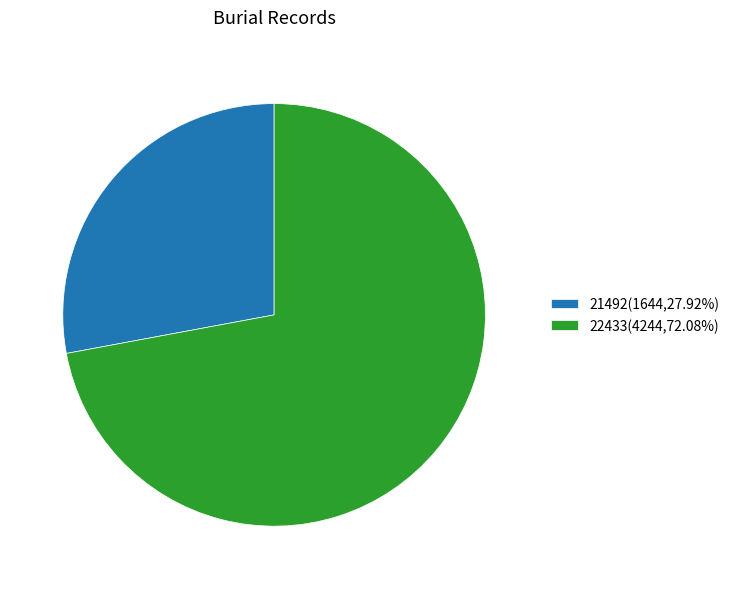

Combined, do 22433 and 21492 account for over 50%?

Yes